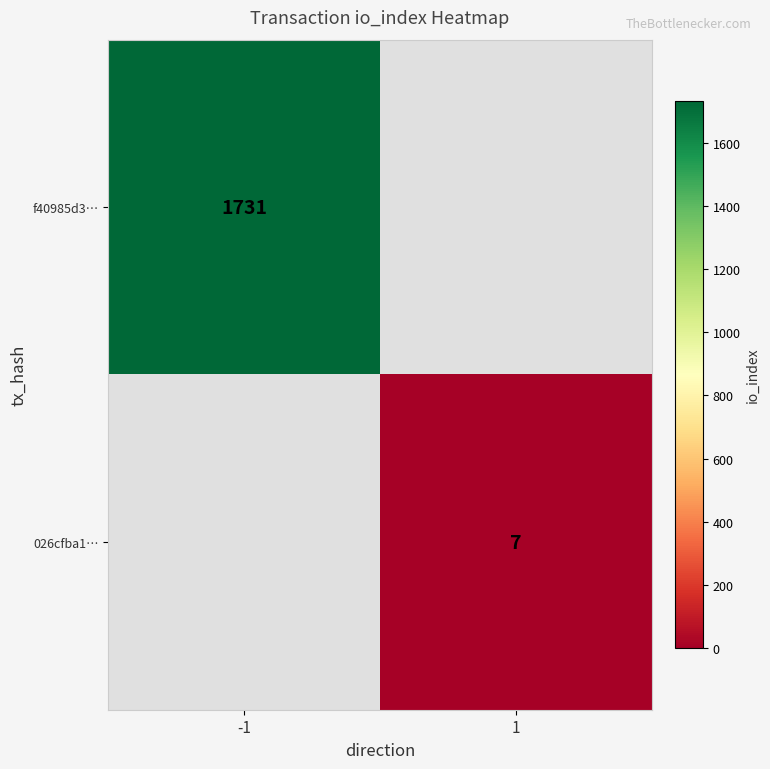

The f40985d3… series shows 1731 at -1. True or false?

True